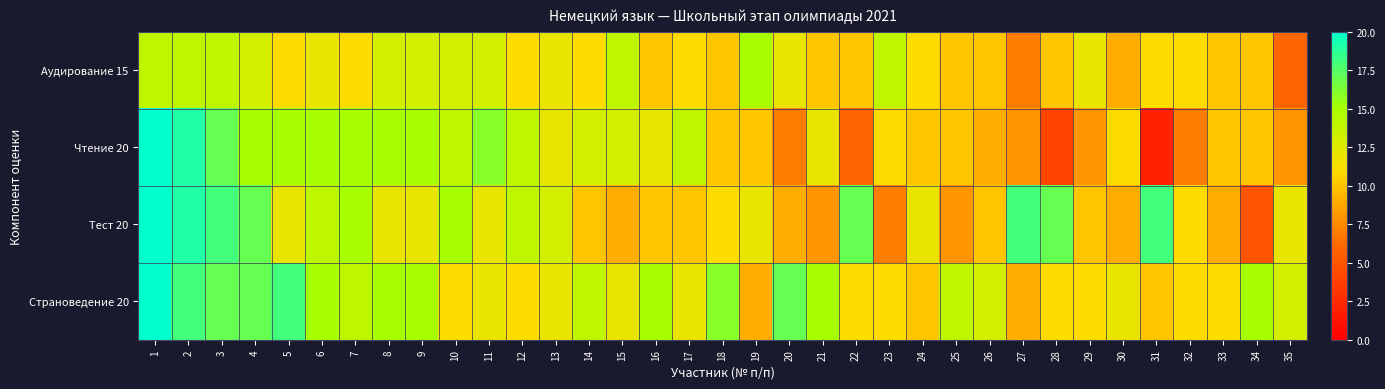

At which category does the chart reach its peak across all series?

1